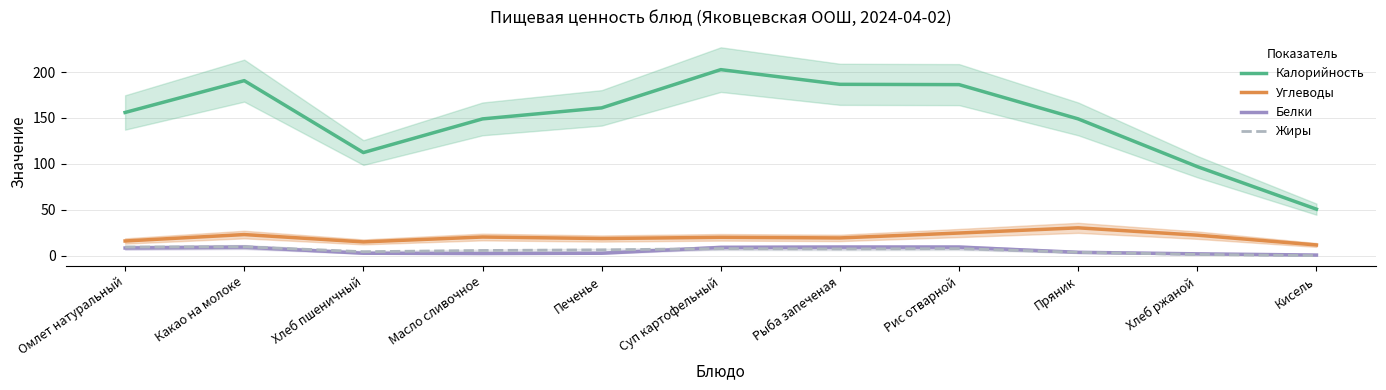

What are all the series names shown in the legend?

Калорийность, Углеводы, Белки, Жиры